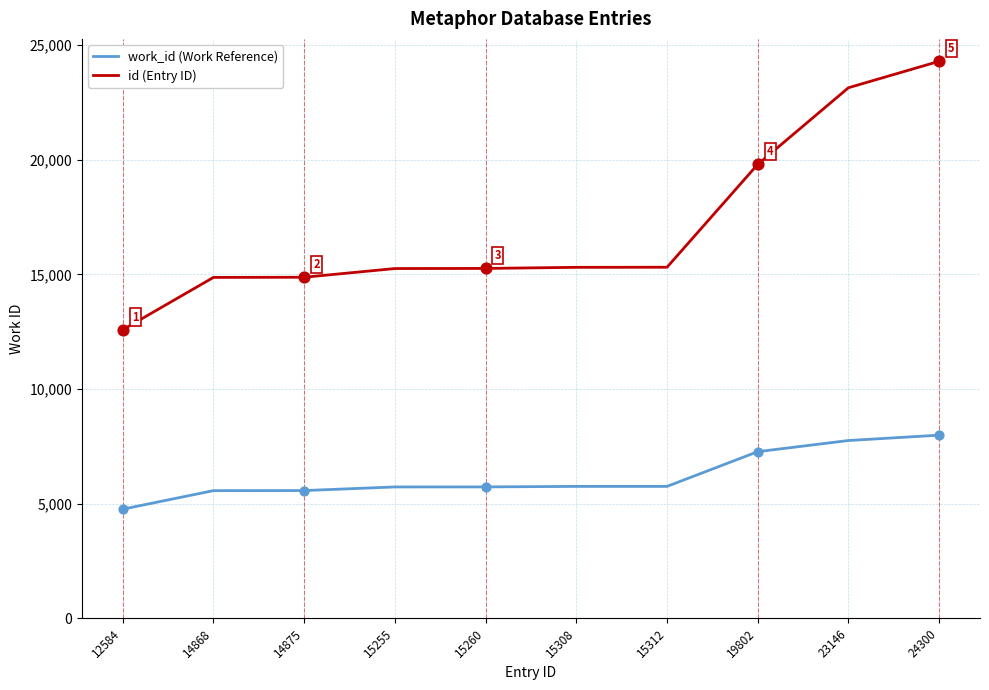

What are all the series names shown in the legend?

work_id (Work Reference), id (Entry ID)